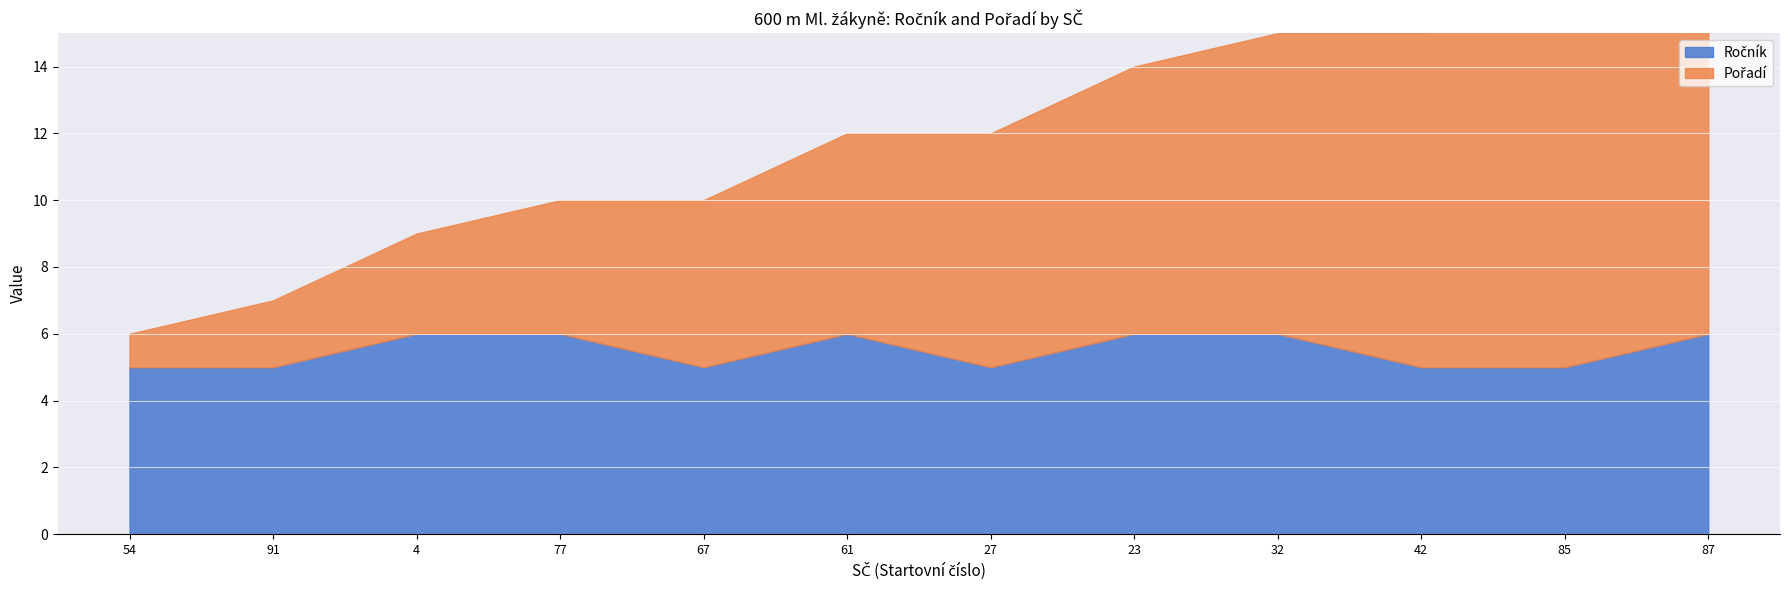

List the labels in order of Pořadí value, smallest first.

54, 91, 4, 77, 67, 61, 27, 23, 32, 42, 85, 87